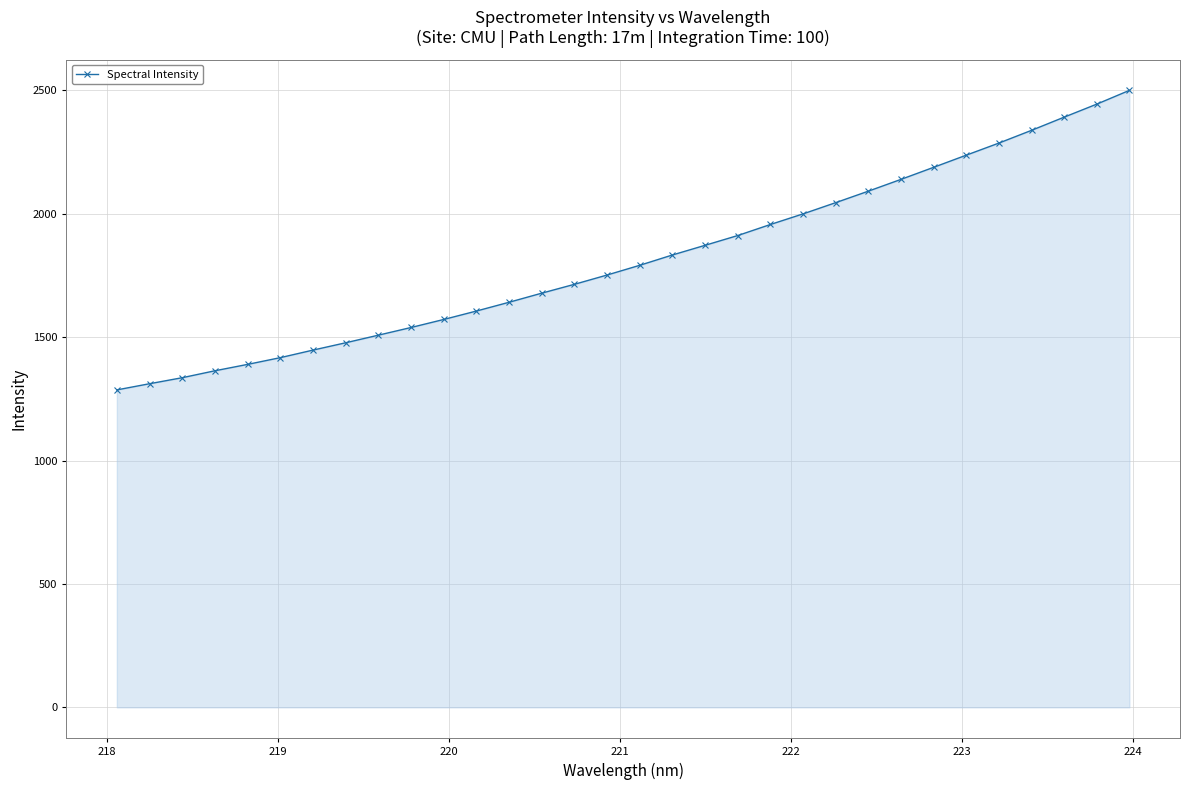

What is the value of the 12th point from the left?

1606.0